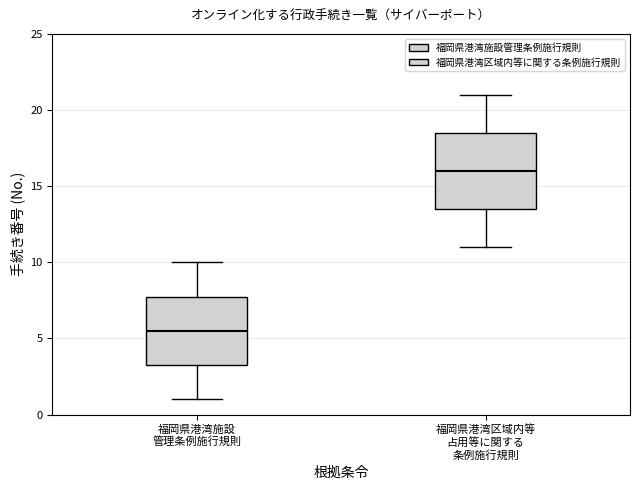

Which box is the tallest, from its lower edge to its upper edge?

福岡県港湾区域内等 占用等に関する 条例施行規則